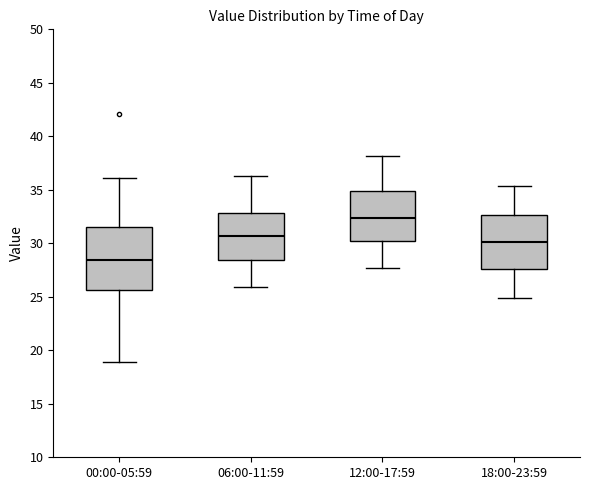

Which box has the lowest median line?

00:00-05:59